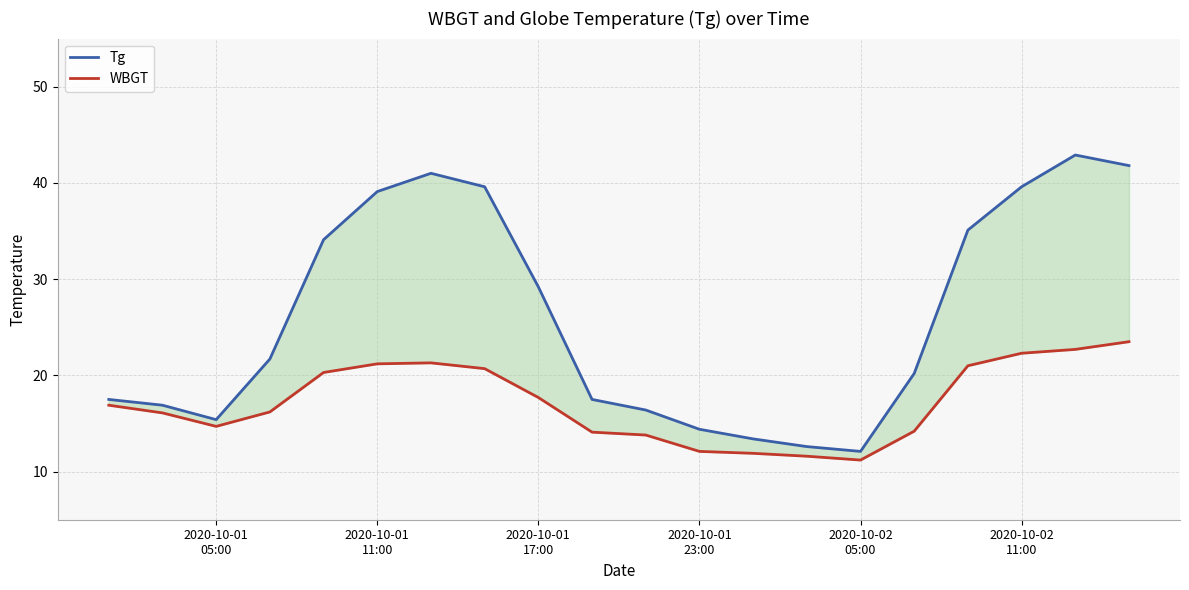

True or false: WBGT has more than 1 interior local peaks.

False